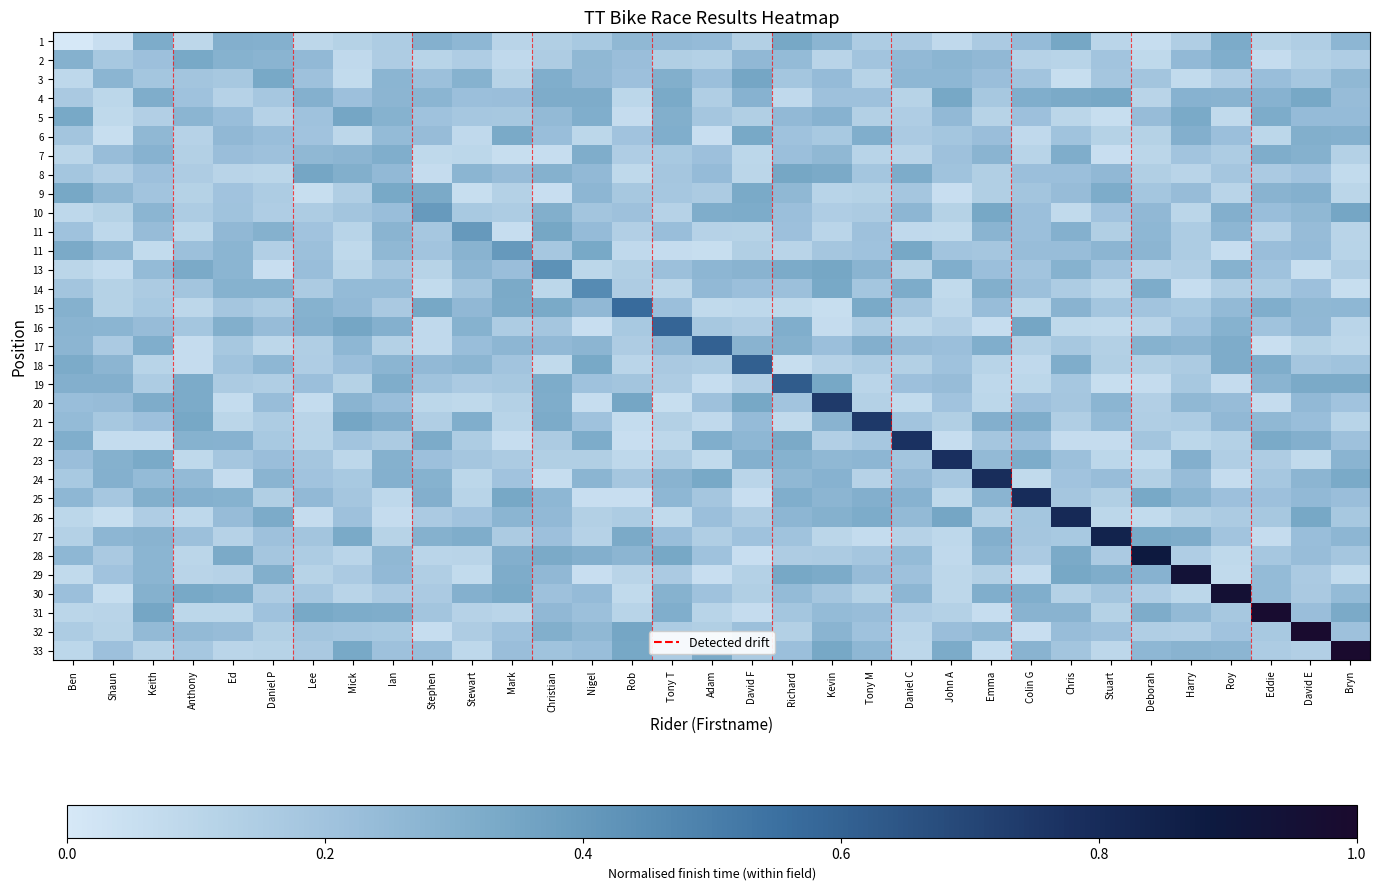

Count the row_14 values in the range 0 to 1.

33